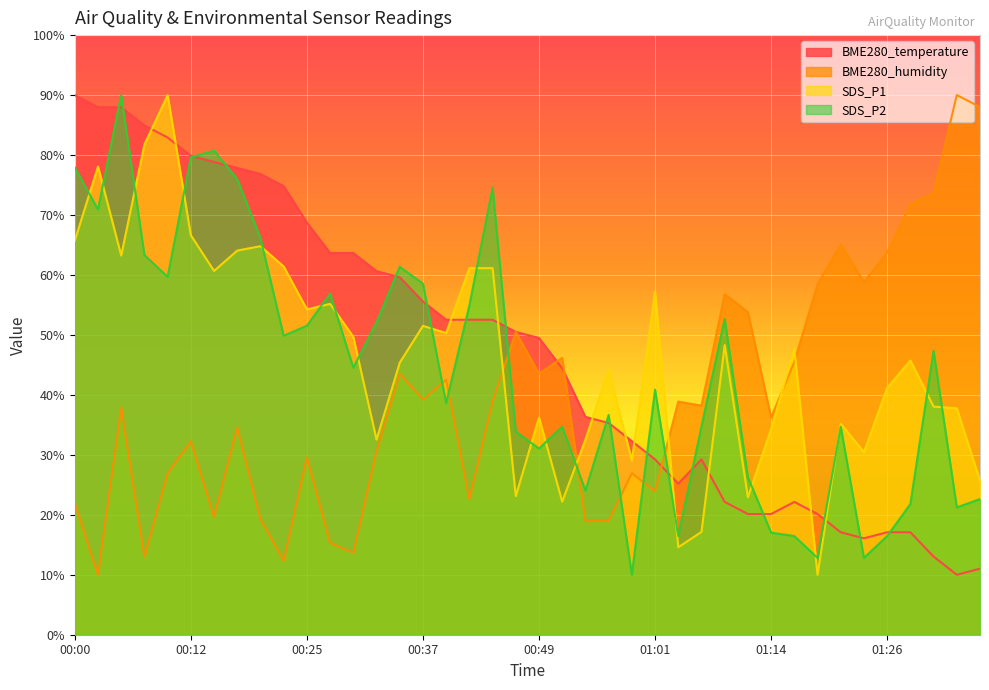

How many interior local peaks does the SDS_P1 series have?

12